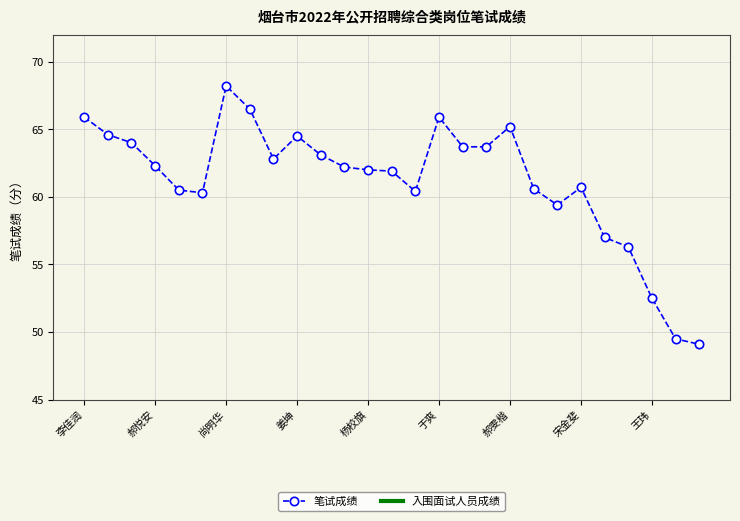

True or false: there are more than 0 points higher than both neighbors.

True